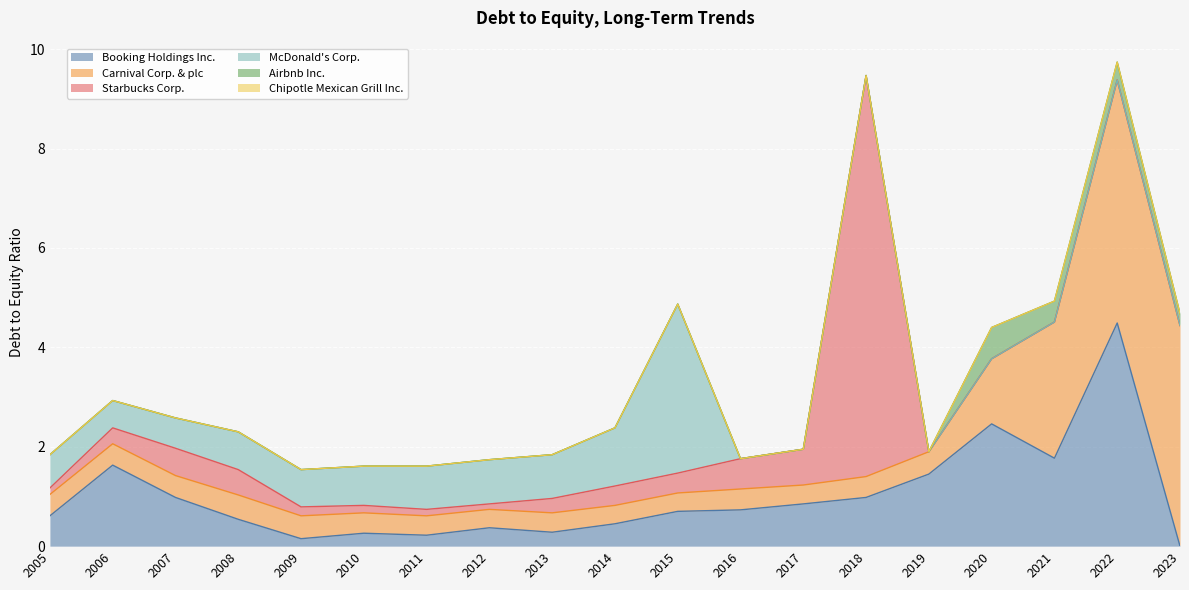

How many distinct data groups are displayed?

6